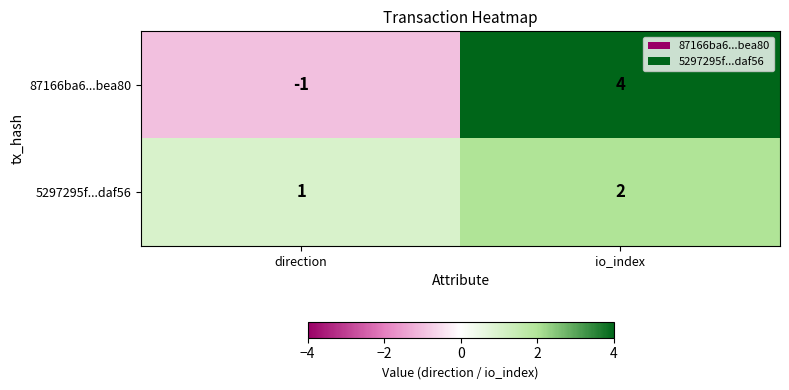

Which series has the widest spread of values?

87166ba6...bea80